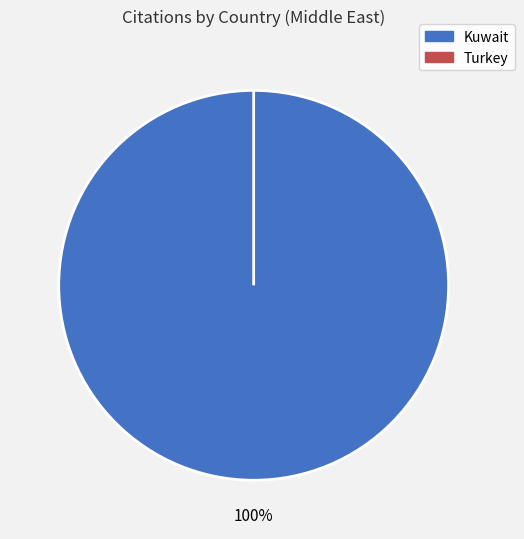

How many segments does this pie chart have?

2